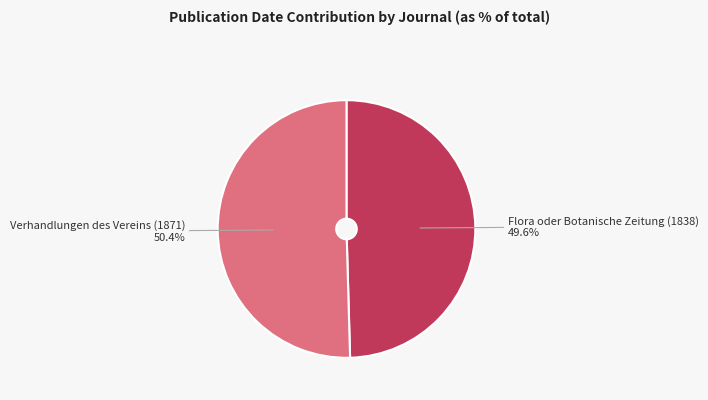

What percentage is the Flora oder Botanische Zeitung (1838) slice, to the nearest percent?

50%